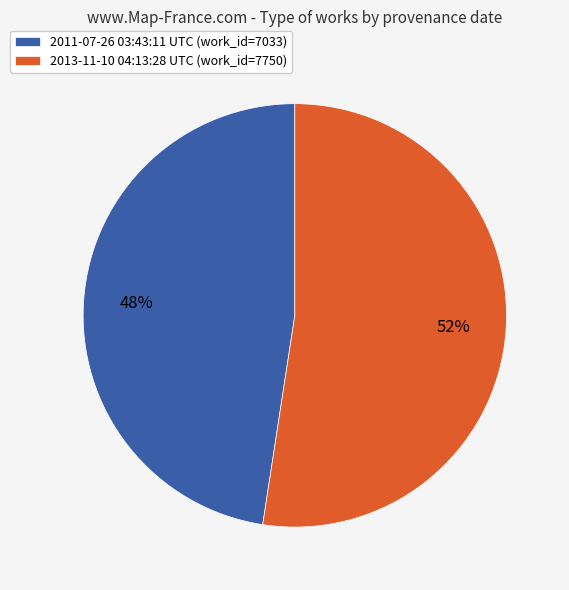

What is the ratio of the value at 2013-11-10 04:13:28 UTC (work_id=7750) to the value at 2011-07-26 03:43:11 UTC (work_id=7033)?

1.1